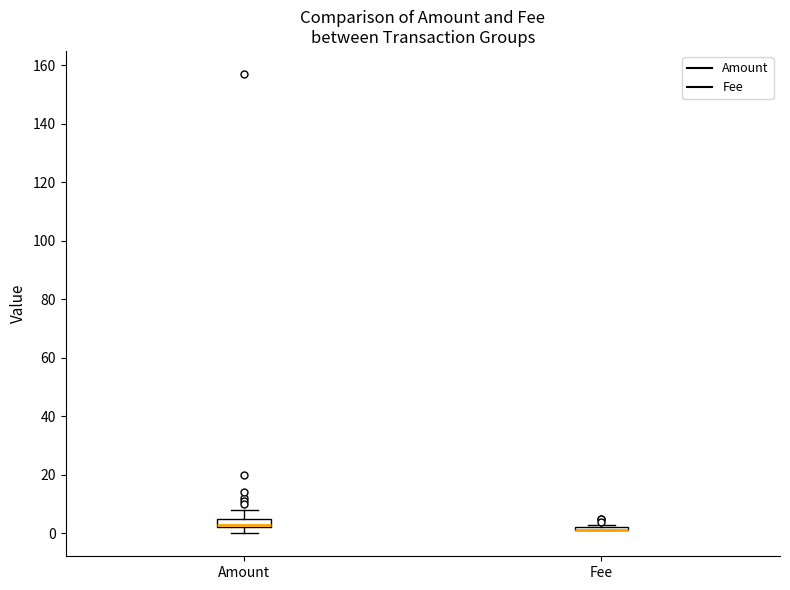

Reading left to right, read every box against the y-axis: the position of its median line, the range the box covers, and the ends of its whiskers. The values are not printed on the chart, so give them approximately, as read against the axis.

Amount: median 4, box 2 to 6, whiskers 0 to 8
Fee: box collapsed to a line at 2, whiskers 2 to 4